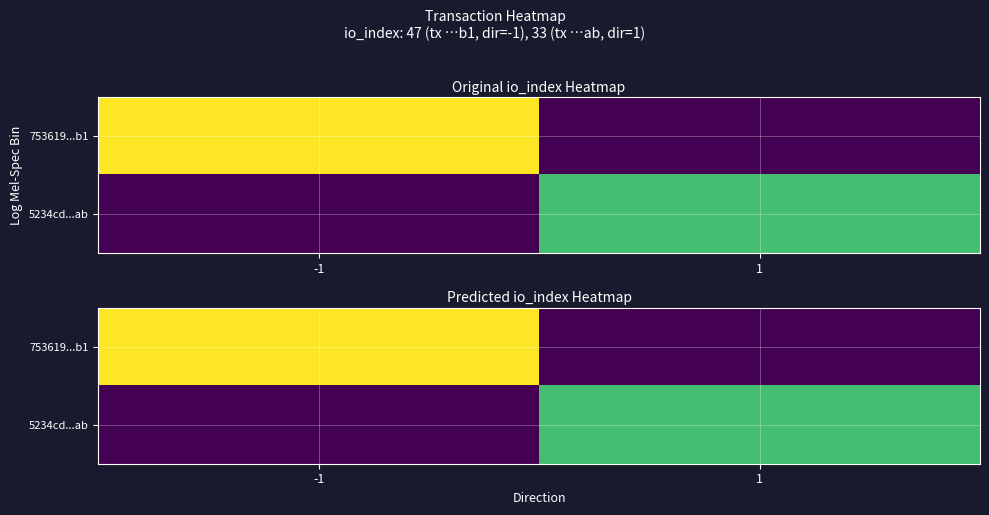

The 753619...b1 series shows -22 at 1. True or false?

False